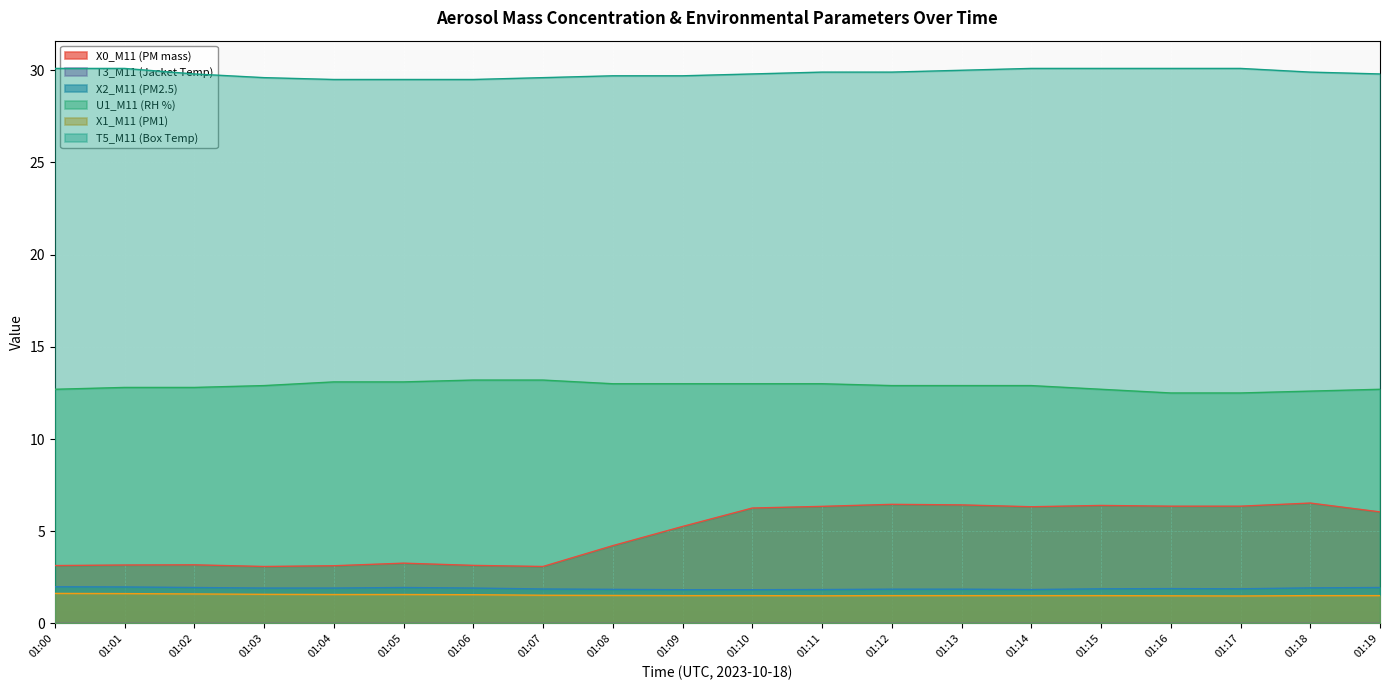

At how many categories does at least one series exceed 20?

20